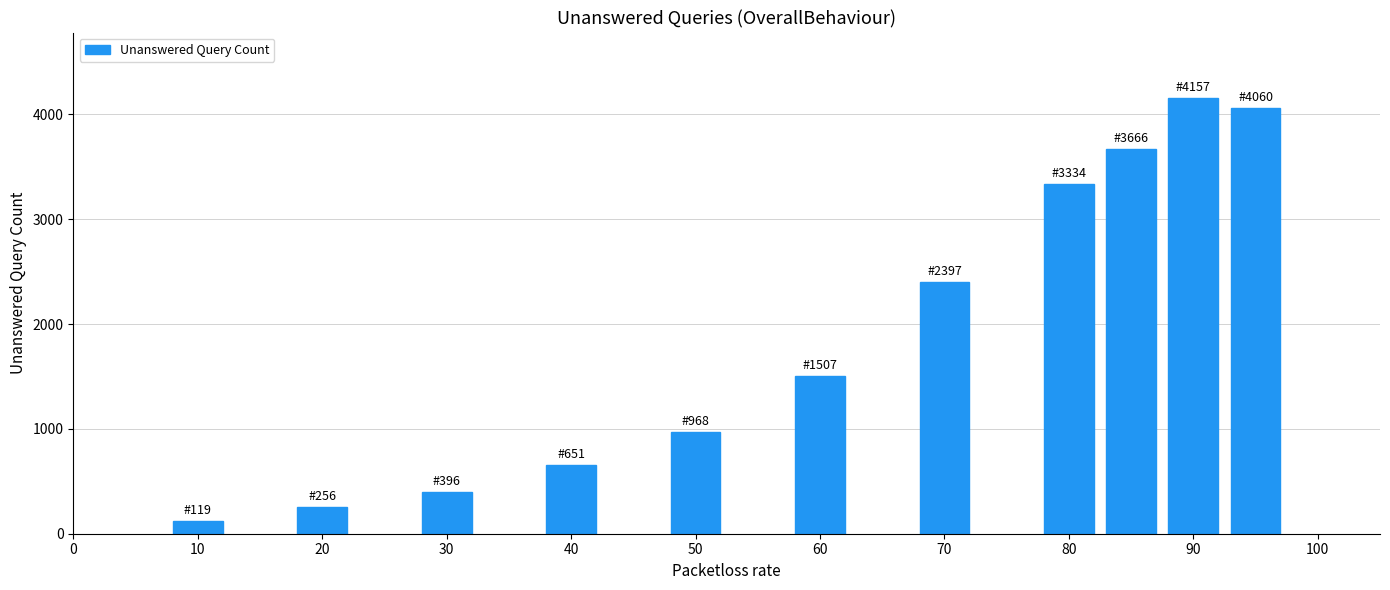

Are the bars horizontal?

No